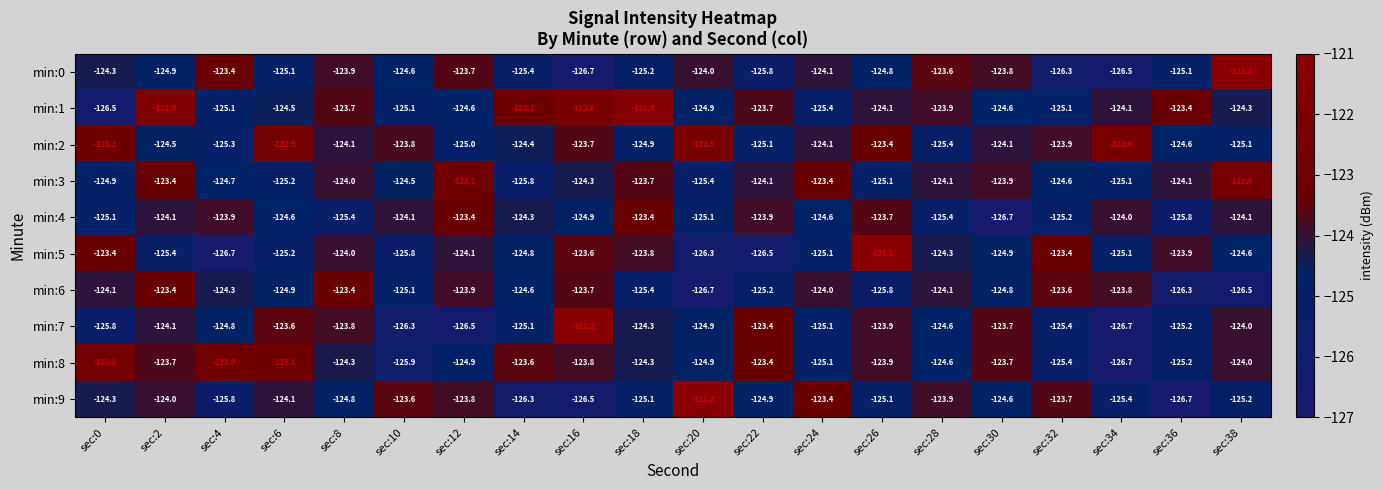

Which series changed the most between sec:14 and sec:30?

min:4